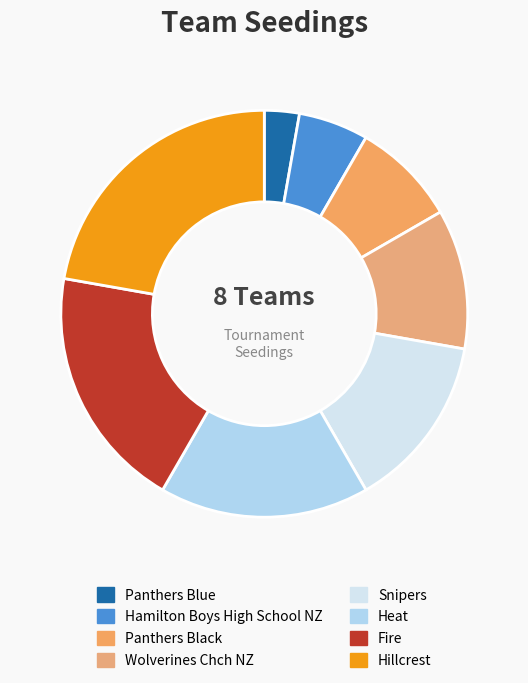

To the nearest percent, what is the combined percentage of Snipers and Wolverines Chch NZ?

25%